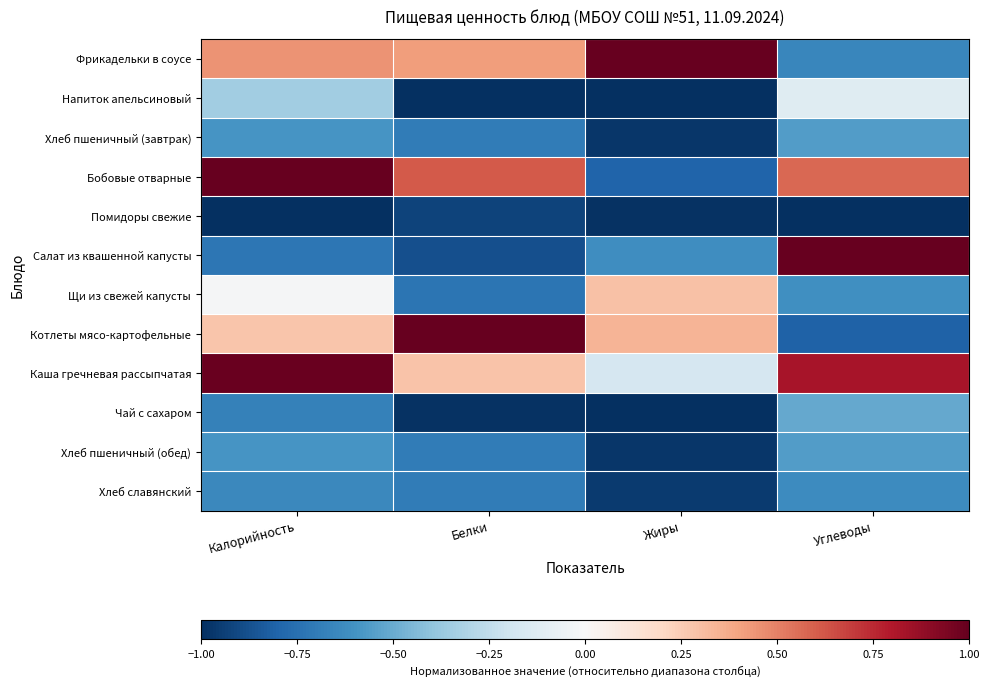

Between Белки and Жиры, which is larger?

Жиры